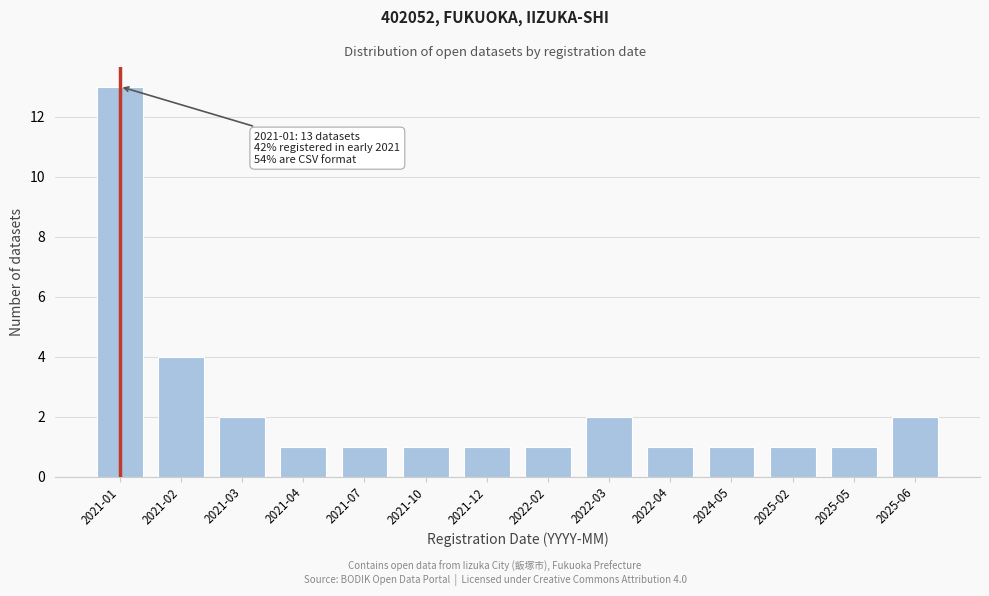

Reading left to right, extract all data points from this chart.

2021-01=13	2021-02=4	2021-03=2	2021-04=1	2021-07=1	2021-10=1	2021-12=1	2022-02=1	2022-03=2	2022-04=1	2024-05=1	2025-02=1	2025-05=1	2025-06=2